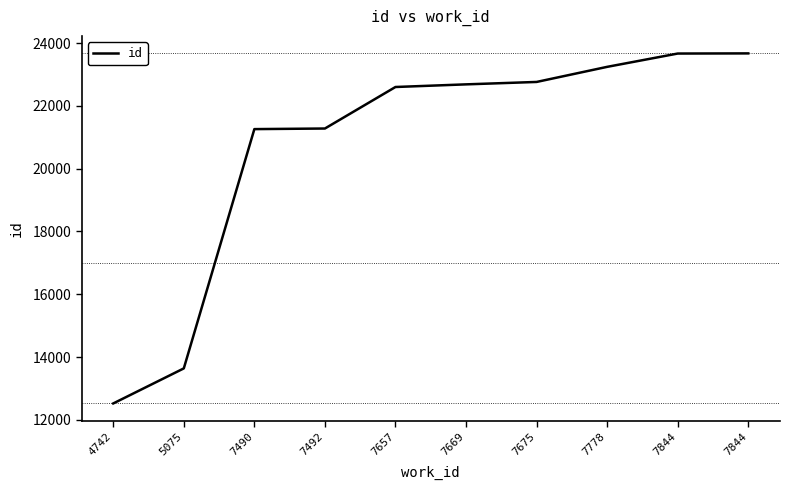

Reading left to right, extract all data points from this chart.

12520	13637	21262	21281	22604	22688	22765	23246	23670	23675